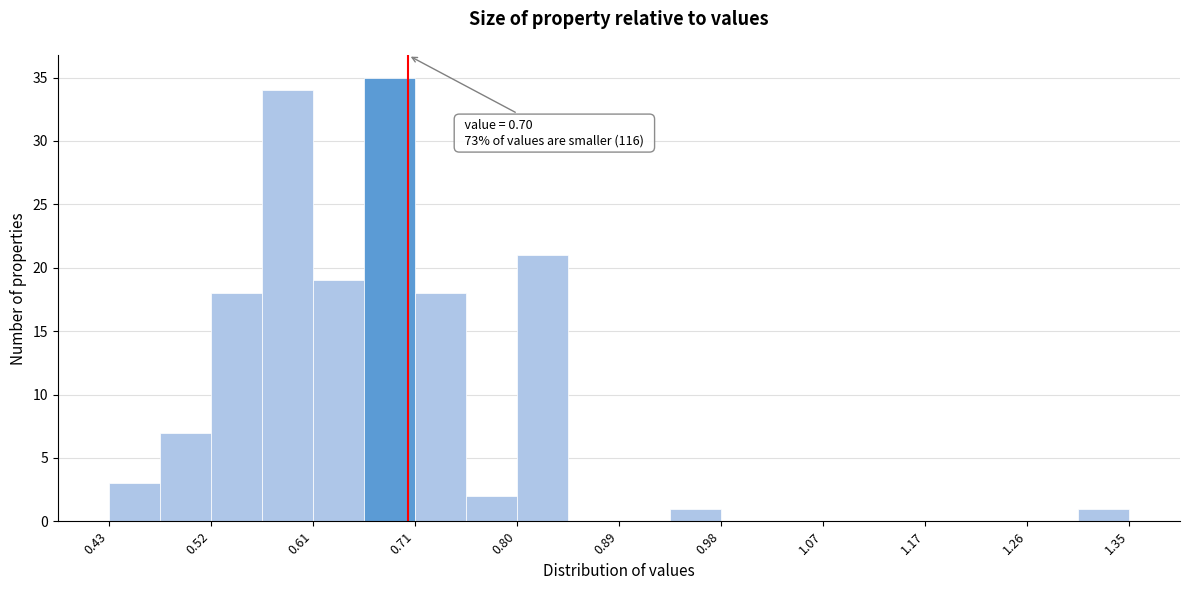

Over which range of the x-axis is the bar tallest?

0.660 to 0.706